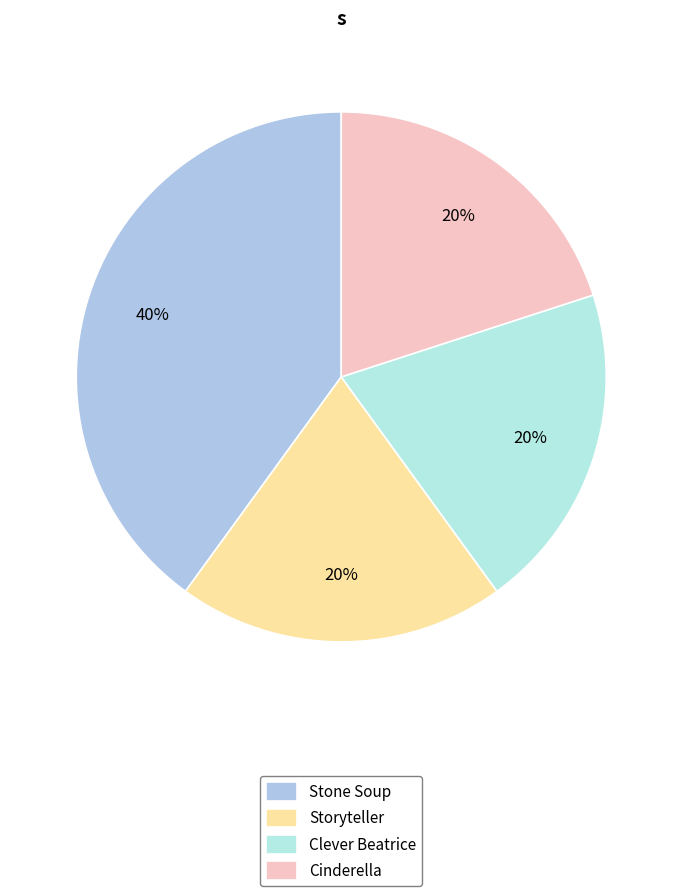

To the nearest percent, what portion does Clever Beatrice represent?

20%